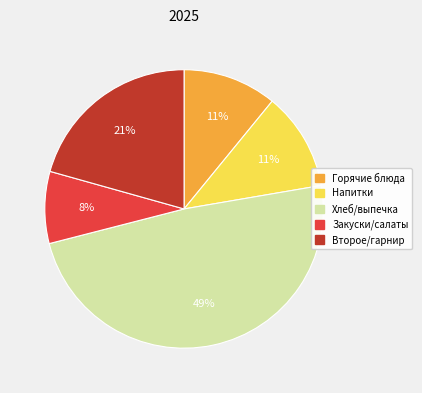

Between Закуски/салаты and Второе/гарнир, which is larger?

Второе/гарнир